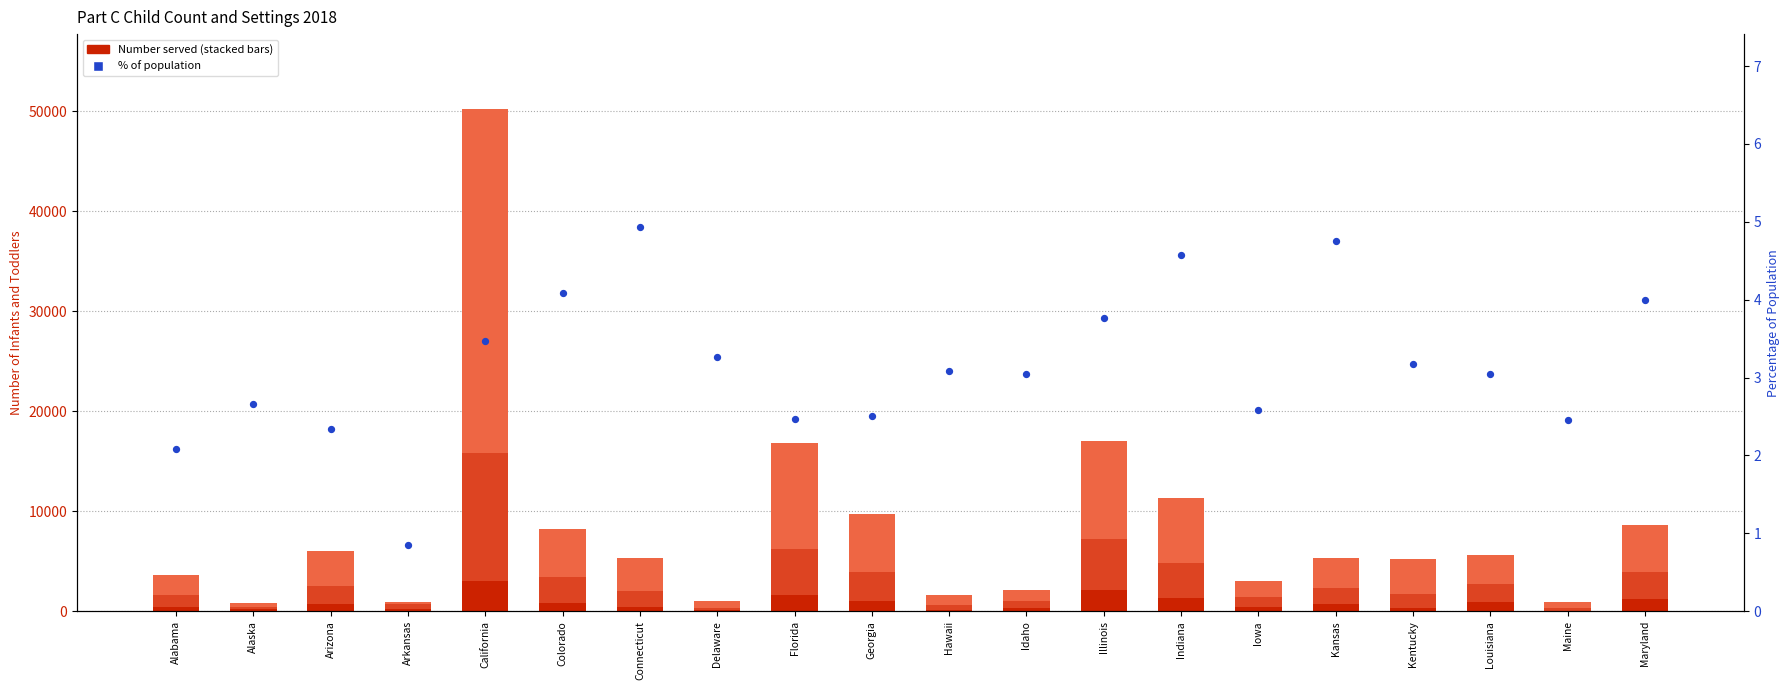

Which series has the largest Y range (max minus min)?

Number served 2 years to 3 years